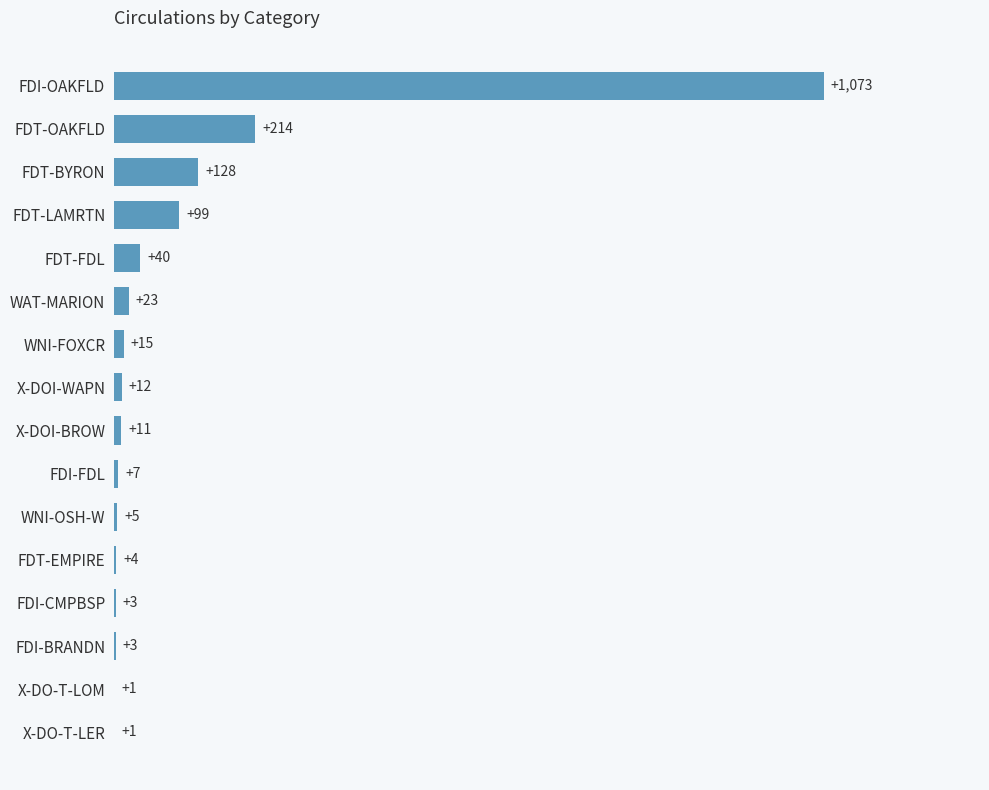

What is the change in value from WNI-OSH-W to WNI-FOXCR?

+10